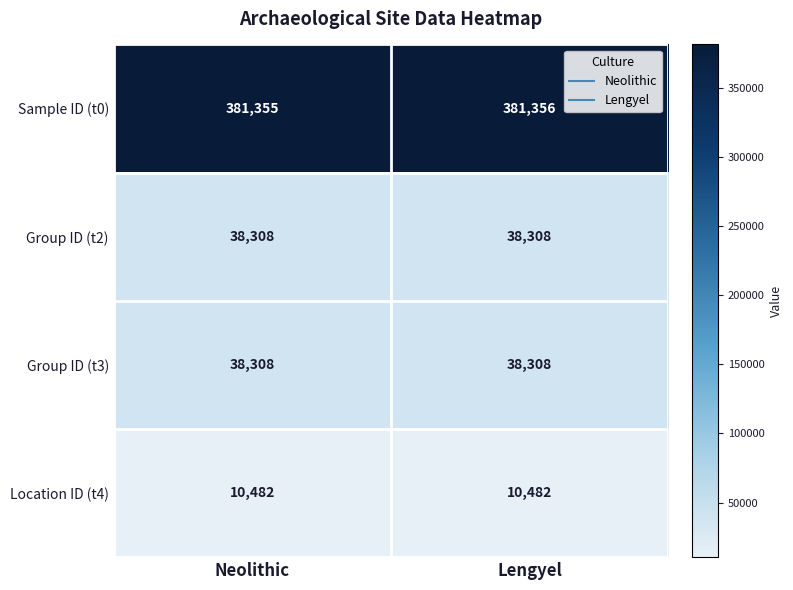

What is the sum of the Group ID (t2) values at Lengyel and Neolithic?

76616